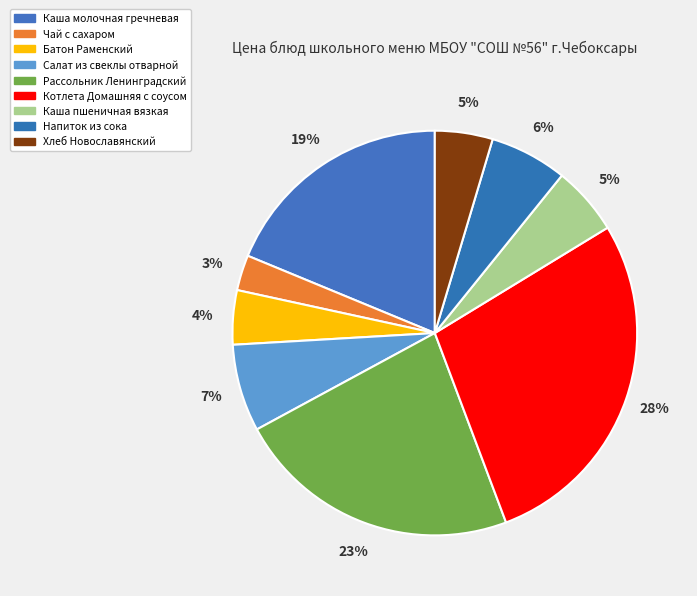

To the nearest percent, what percentage of the pie is Хлеб Новославянский?

5%